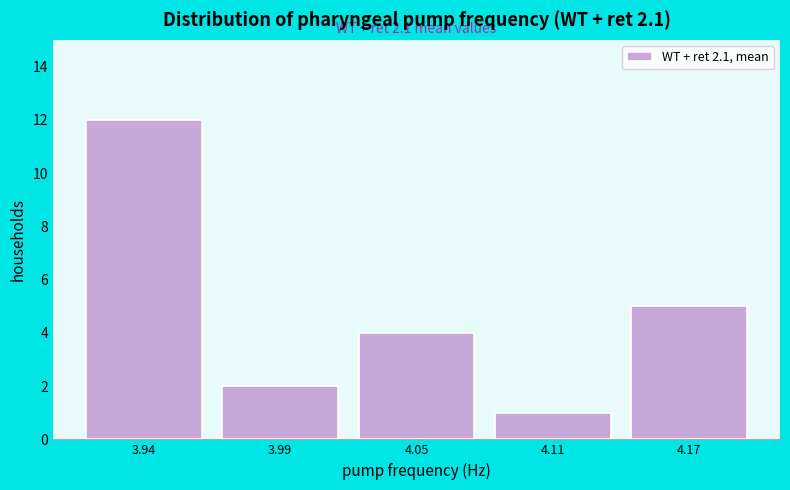

Reading right to left, transcribe all the data shown in this chart.

4.17=5	4.11=1	4.05=4	3.99=2	3.94=12